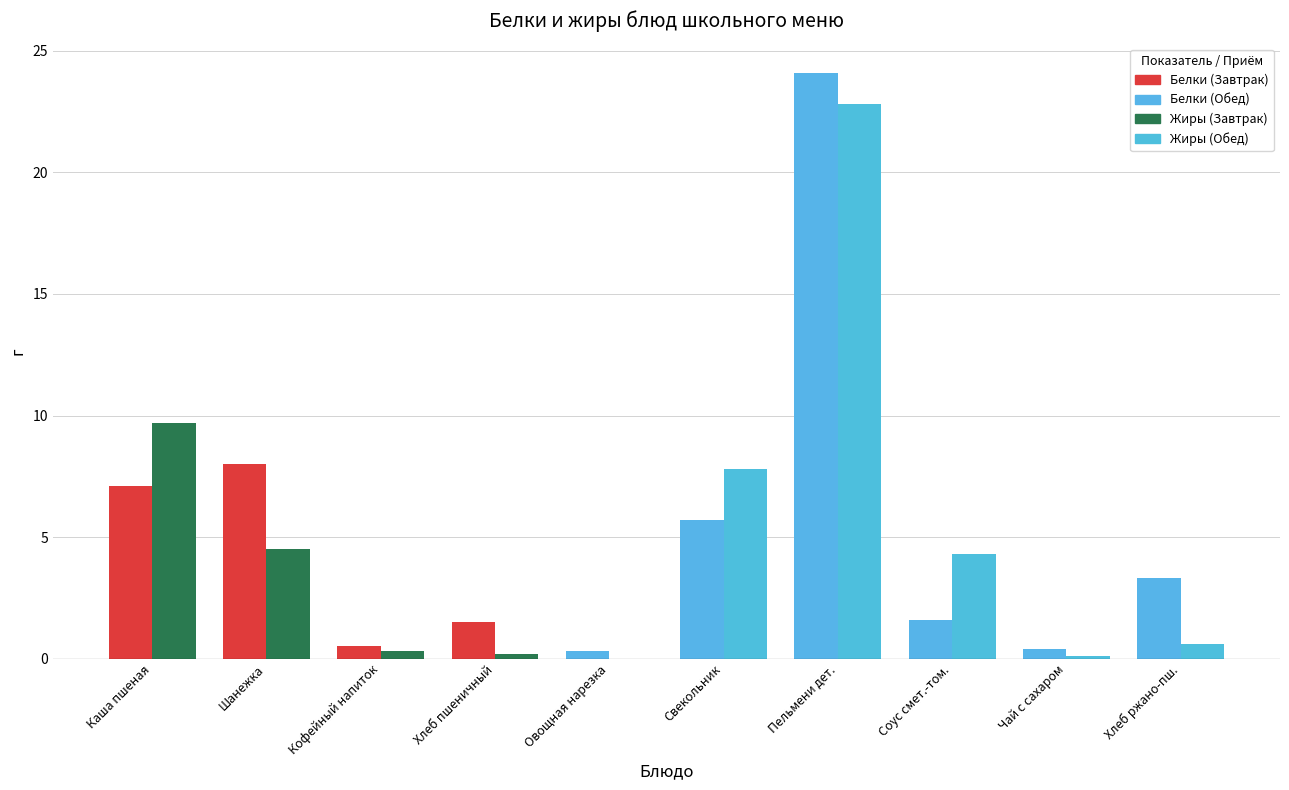

At which category does the chart reach its peak across all series?

Пельмени дет.